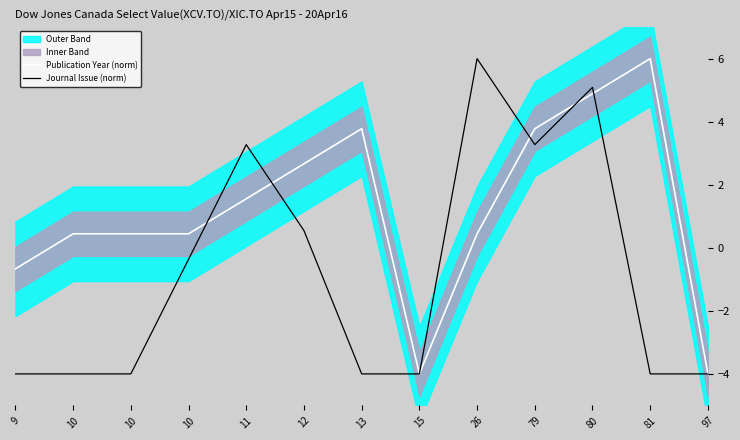

True or false: Journal Issue (norm) has more than 0 interior local peaks.

True